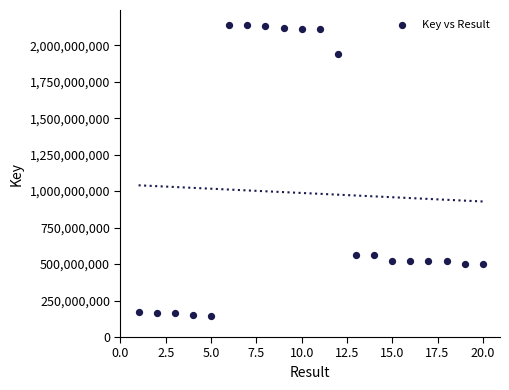

What is the range of Y values (max minus min)?

2000726788